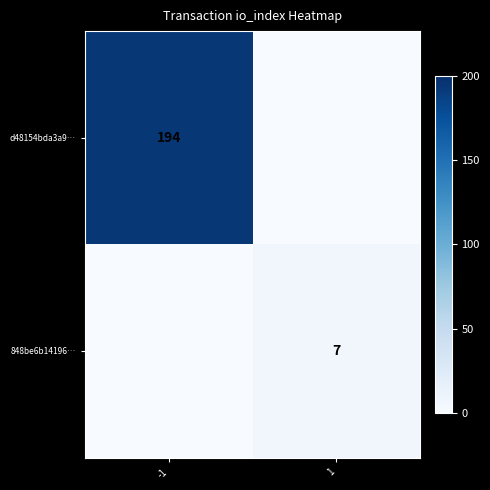

The d48154bda3a9… series shows 269 at -1. True or false?

False